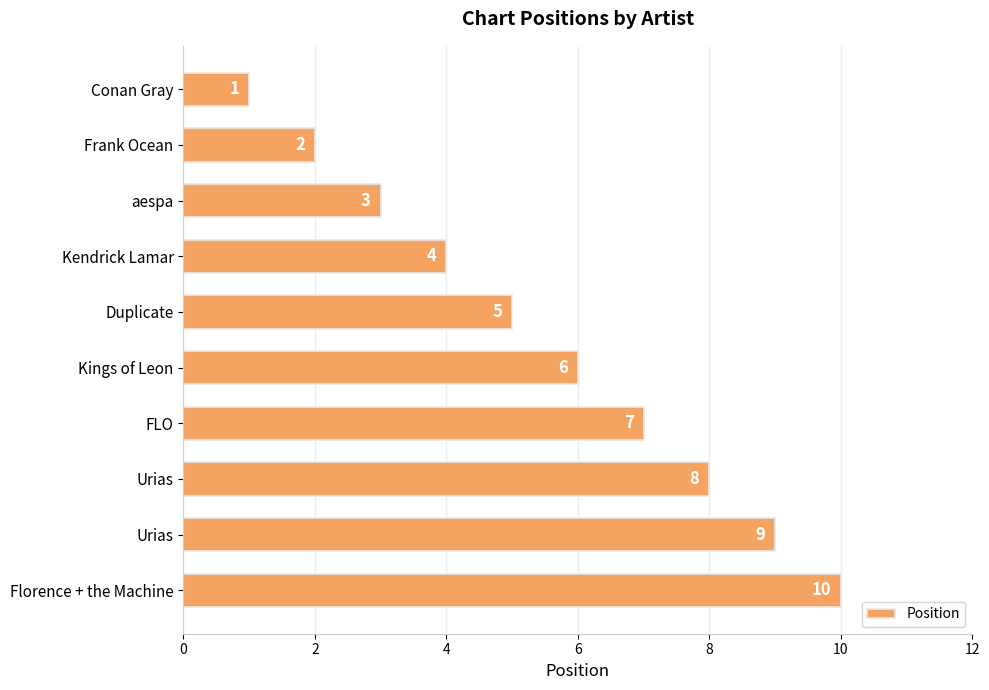

What is the difference between the maximum and minimum values?

9